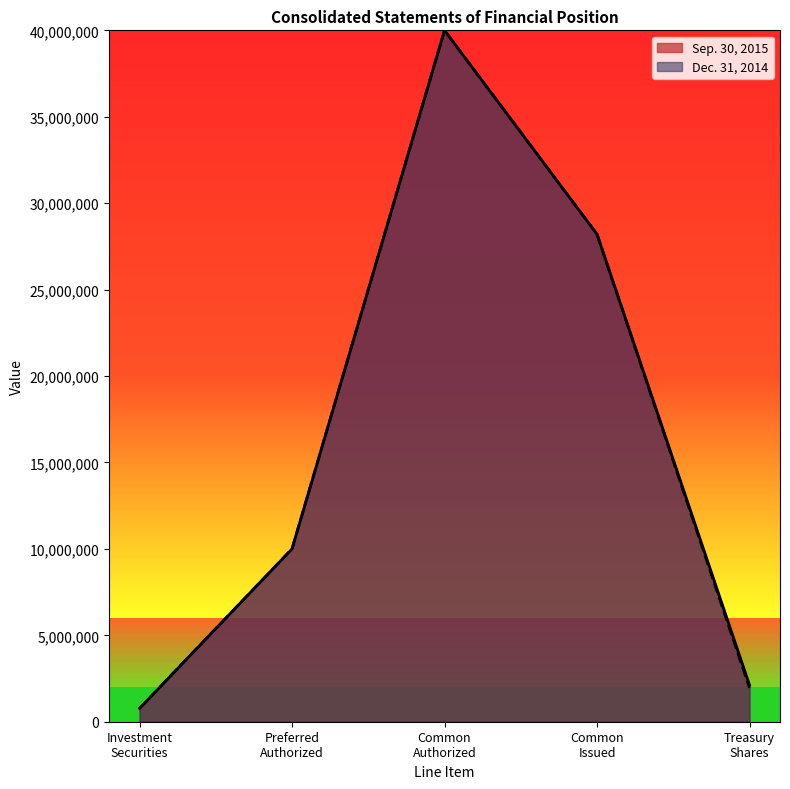

How many data points in Sep. 30, 2015 are above 769053?

4